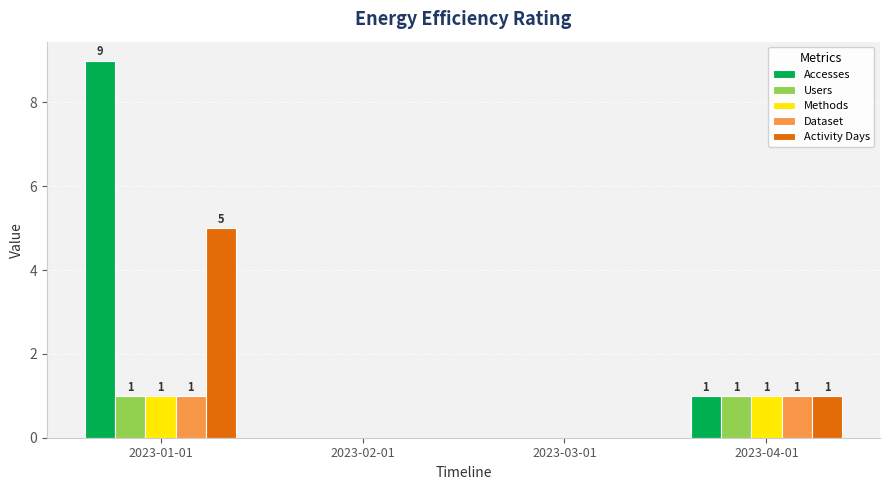

What is the sum of all Accesses values?

10